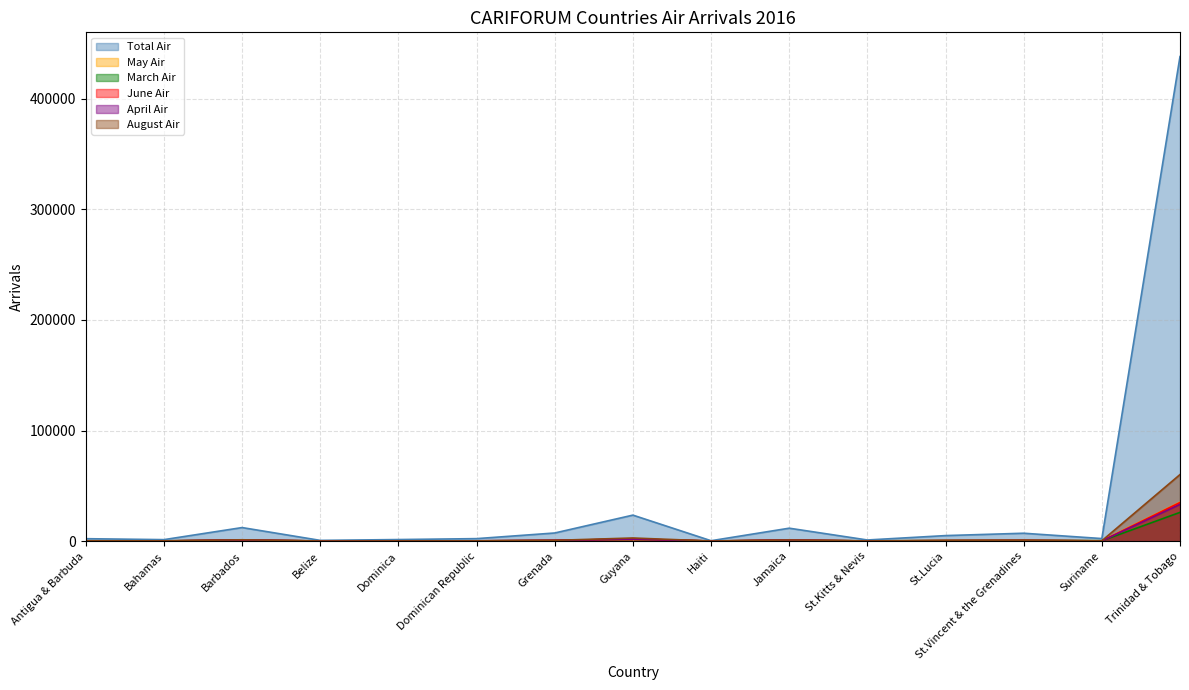

Count the number of data series in this chart.

6